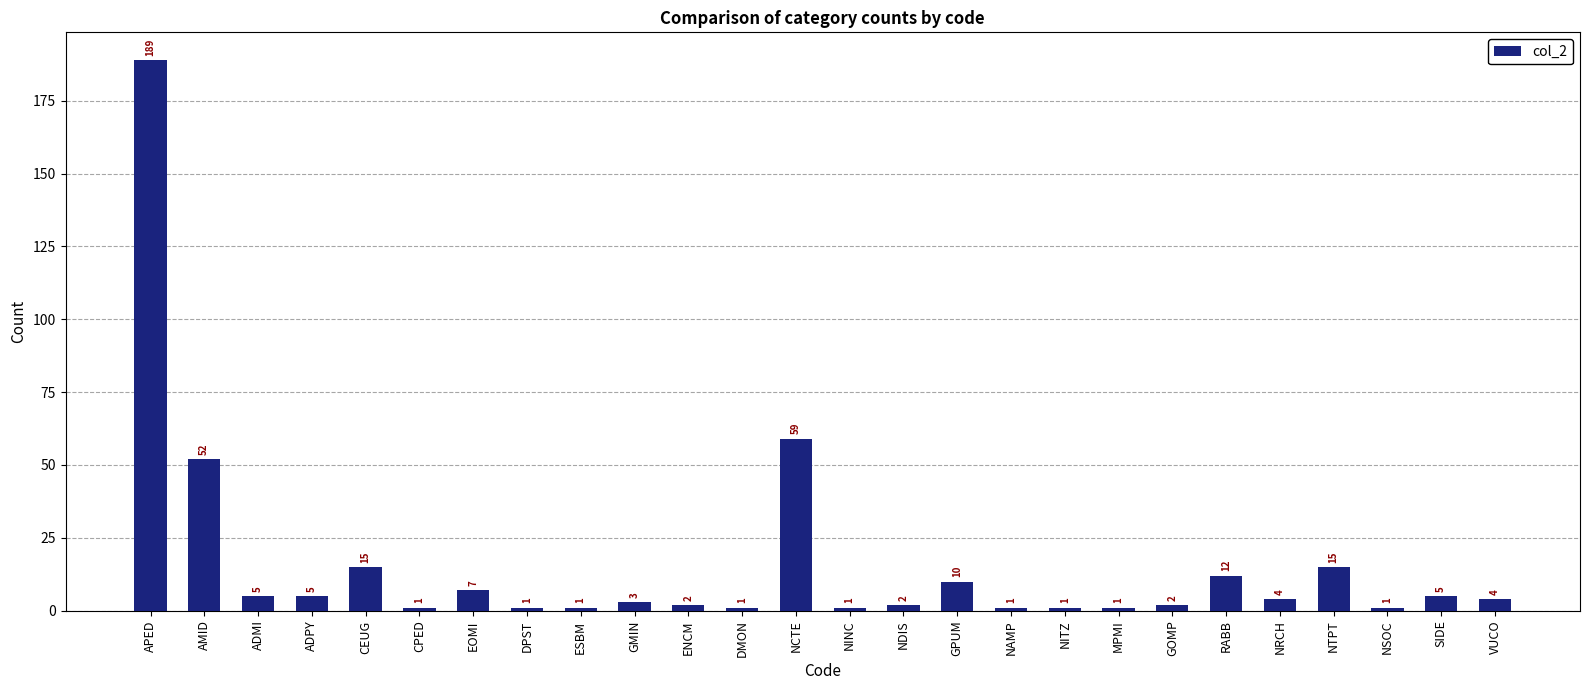

What position from the left is NSOC?

24